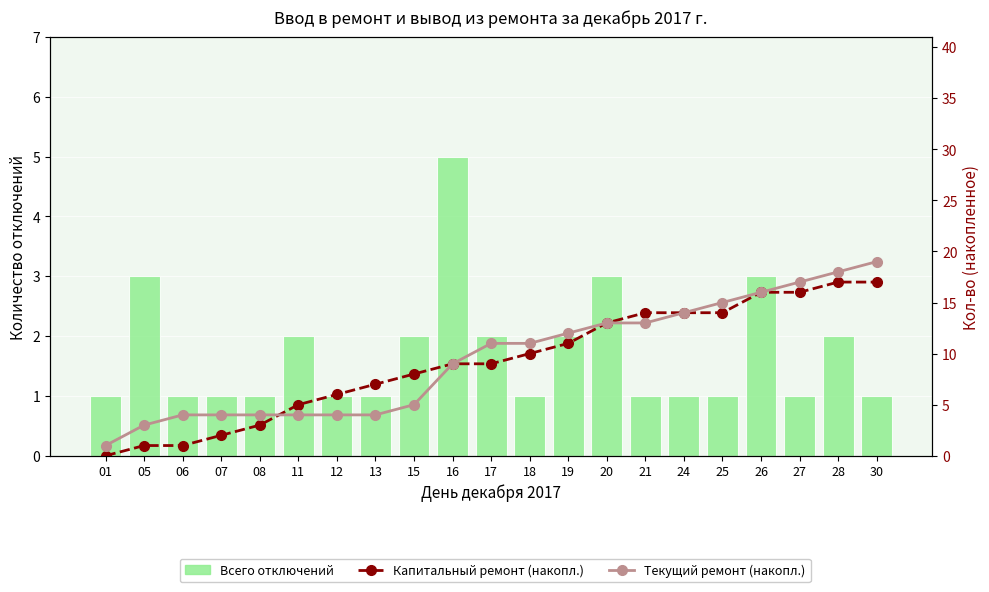

Does the chart contain any negative values?

No